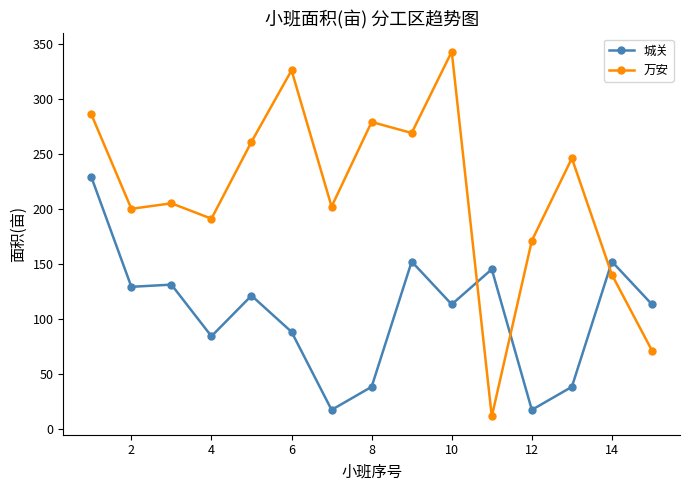

At how many categories does at least one series exceed 38?

15